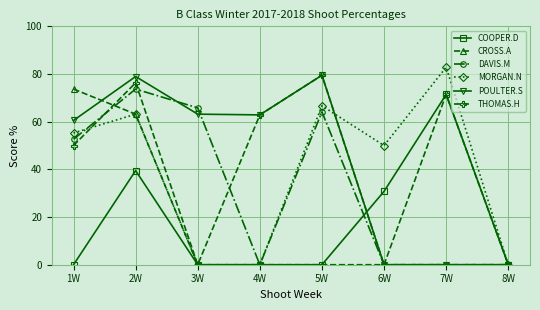

Where is CROSS.A nearest to the value 36?

2W